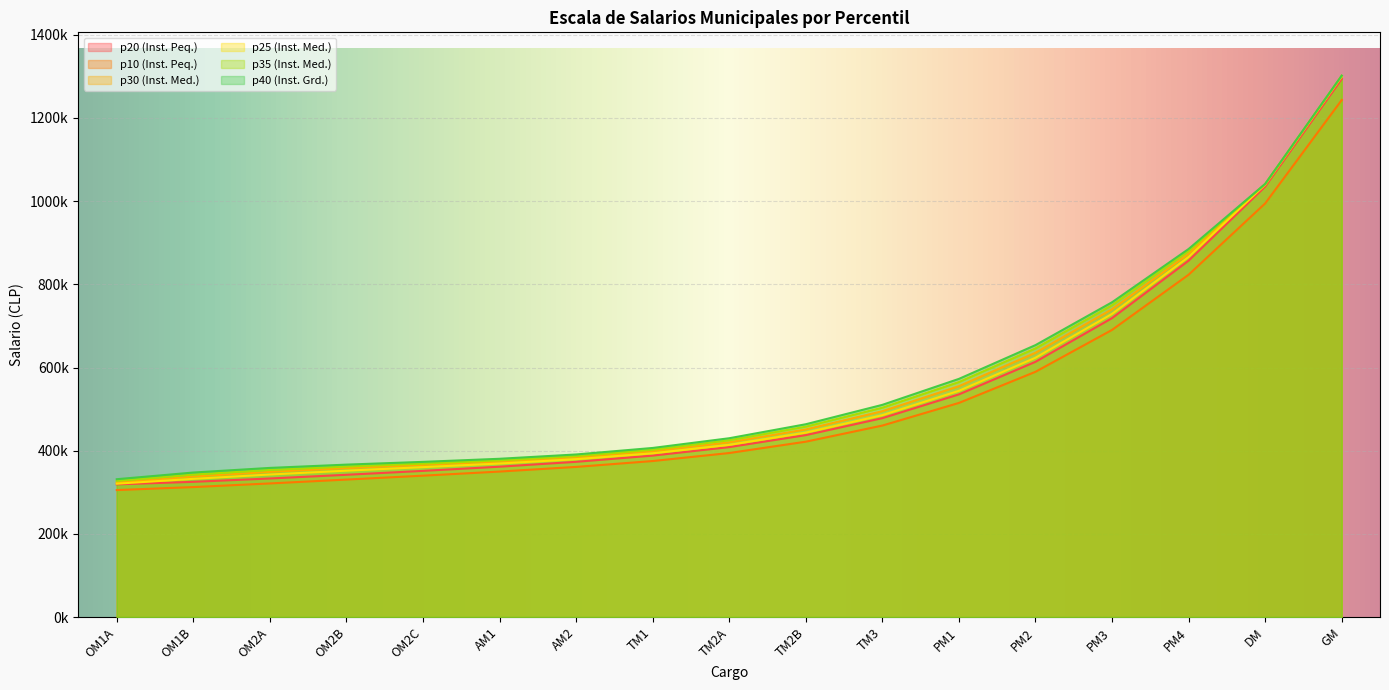

At which category does the chart reach its minimum across all series?

OM1A